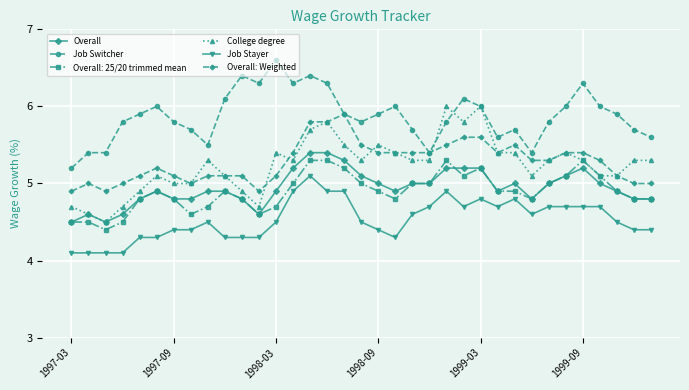

What is the value of the Overall: 25/20 trimmed mean point at the 14th from the left?

5.0